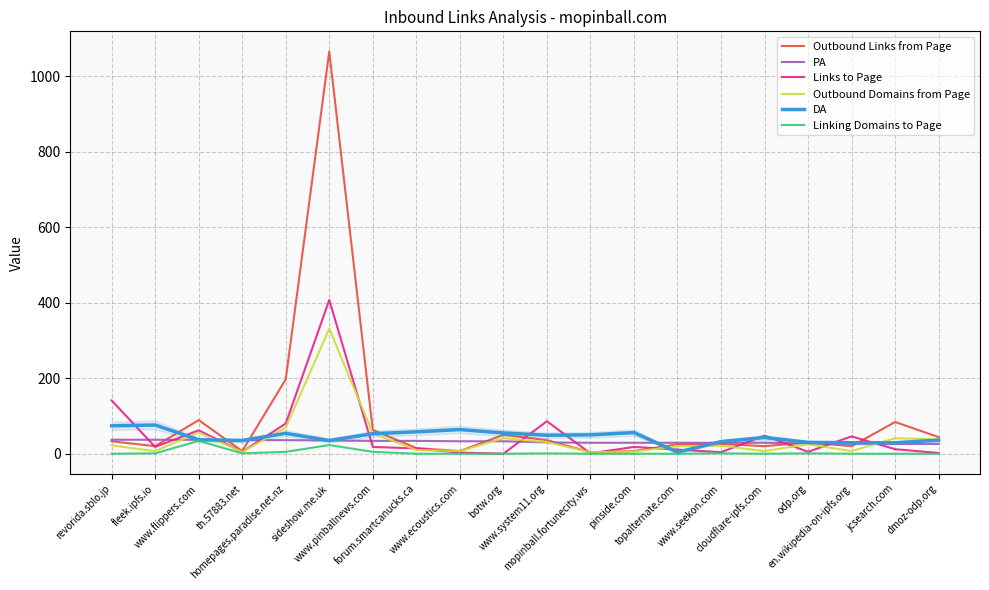

At how many categories does at least one series exceed 842?

1